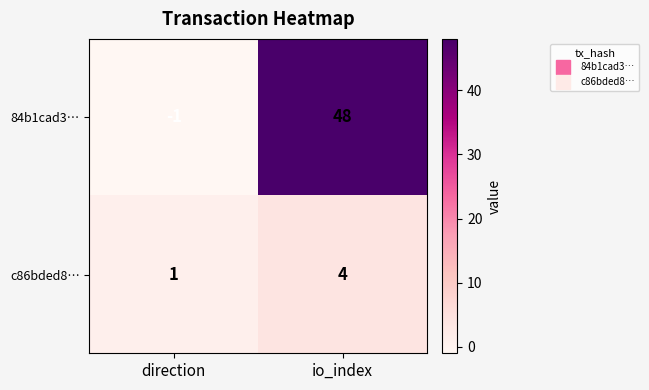

What is the sum of the c86bded8… values at io_index and direction?

5